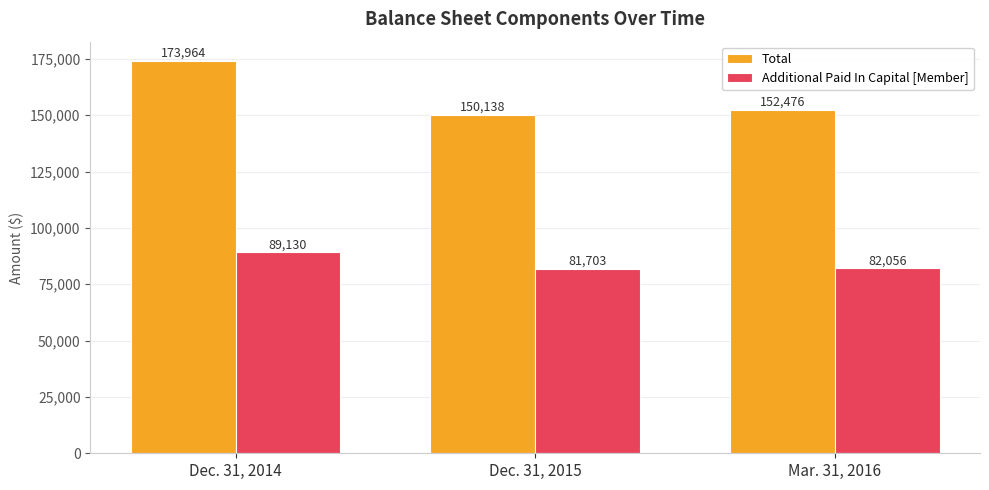

Reading left to right, list all the values displayed in this chart.

Total: 173964	150138	152476
Additional Paid In Capital [Member]: 89130	81703	82056